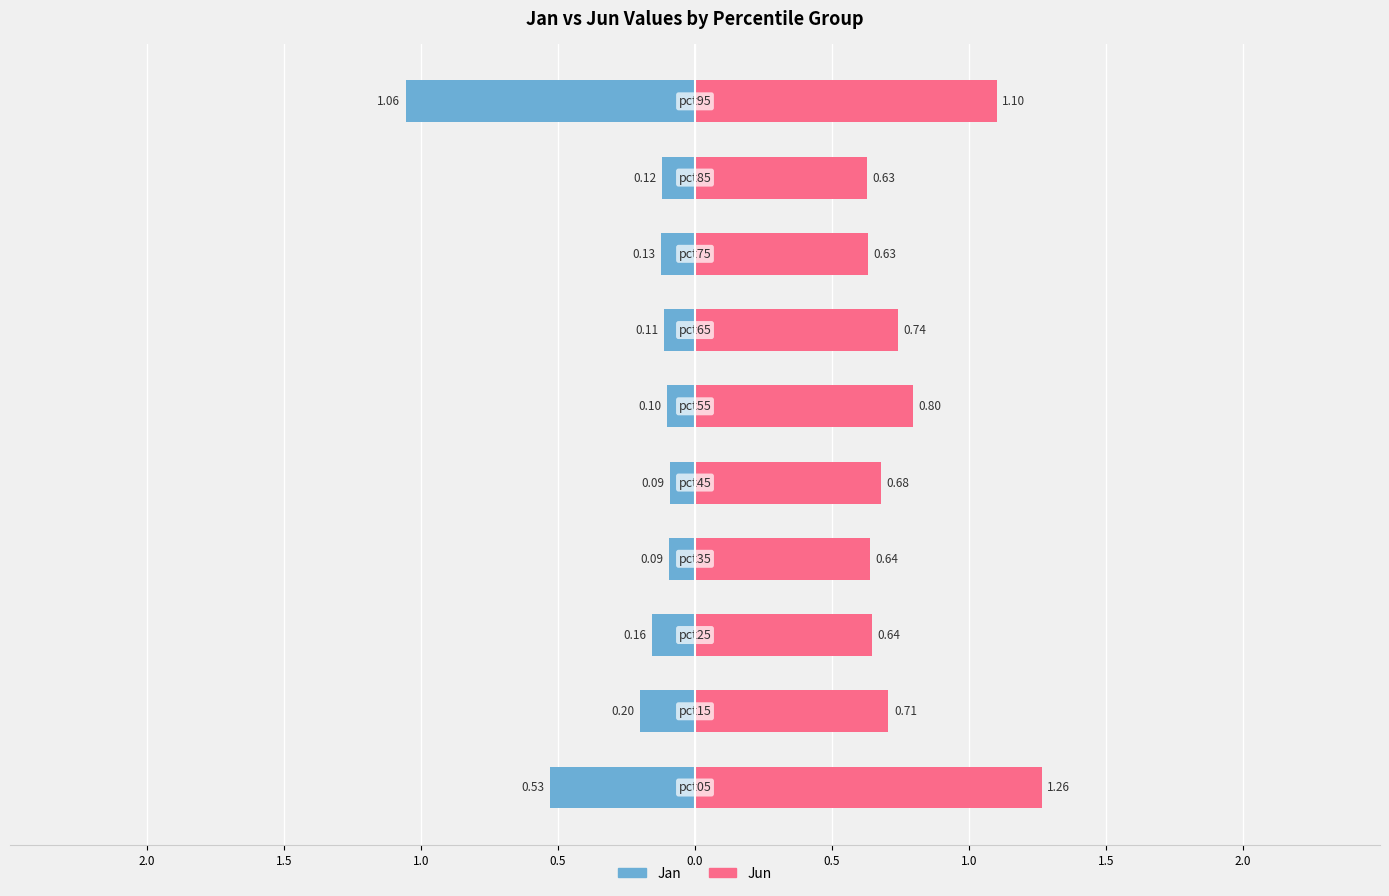

At how many categories does at least one series exceed 1?

2